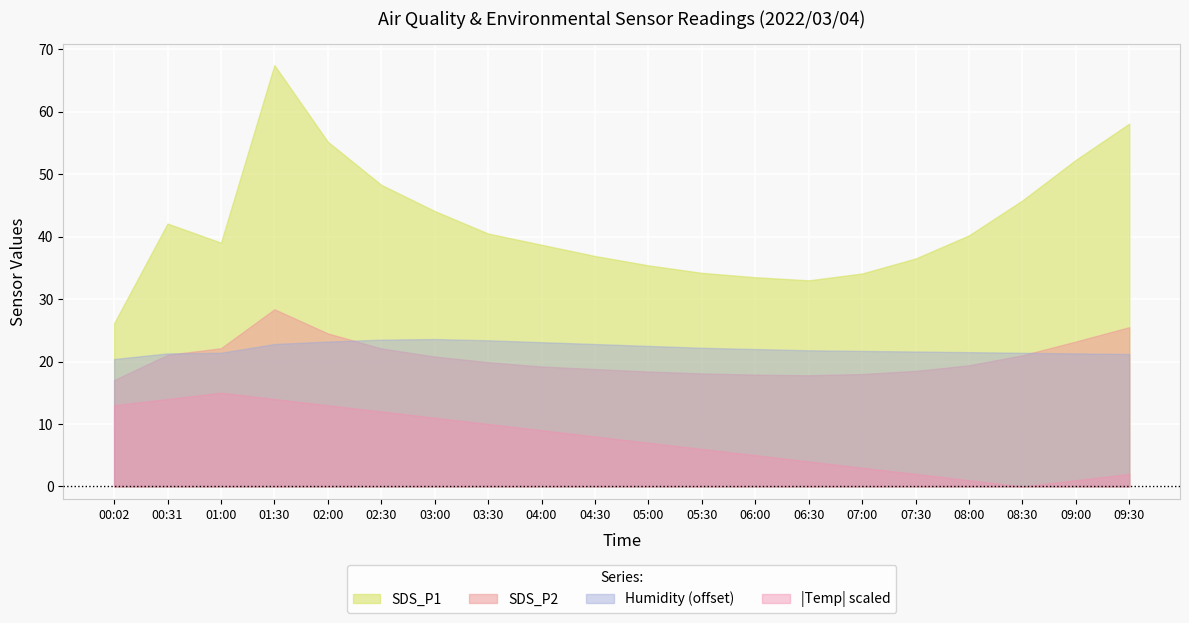

Is it true that SDS_P1 equals 38.7 at 04:00?

True